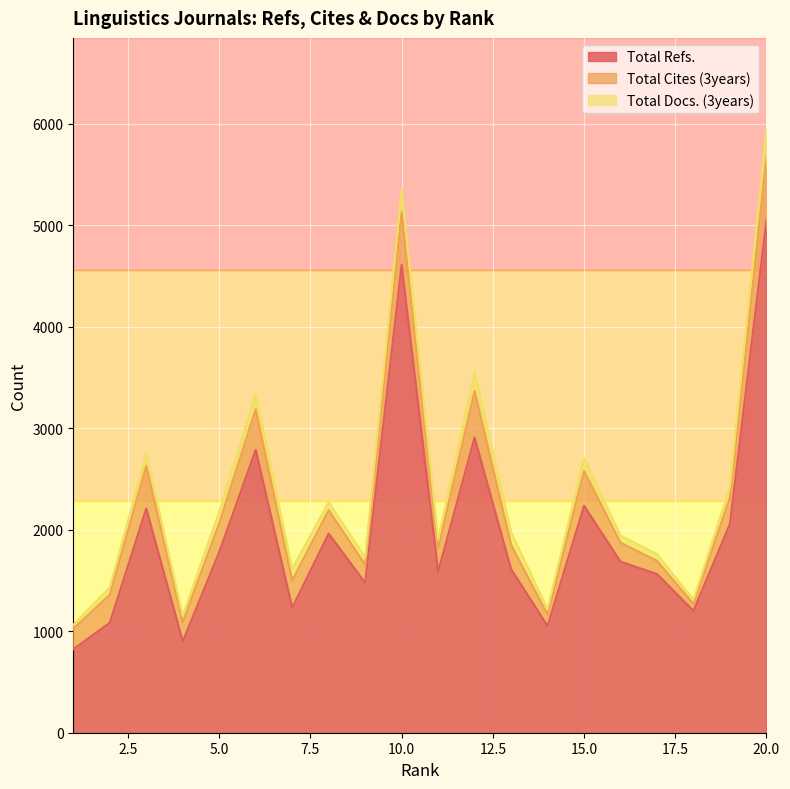

At which label is Total Cites (3years) closest to 342?

15